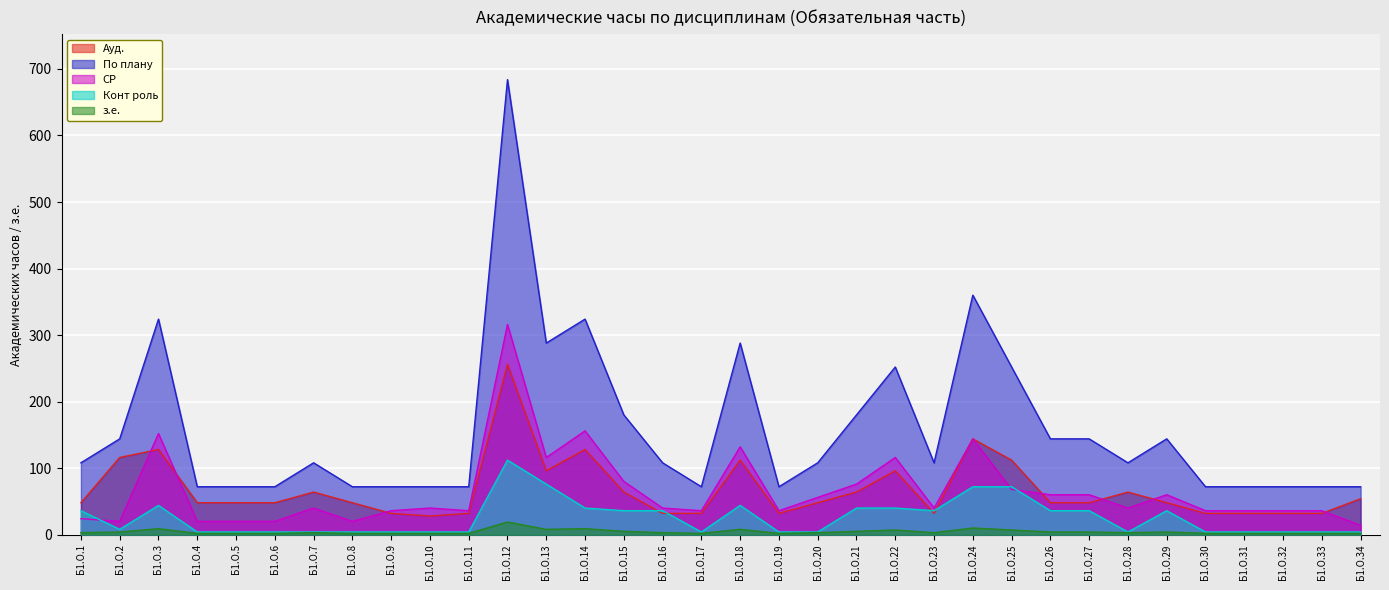

Read the По плану value at Б1.О.3.

324